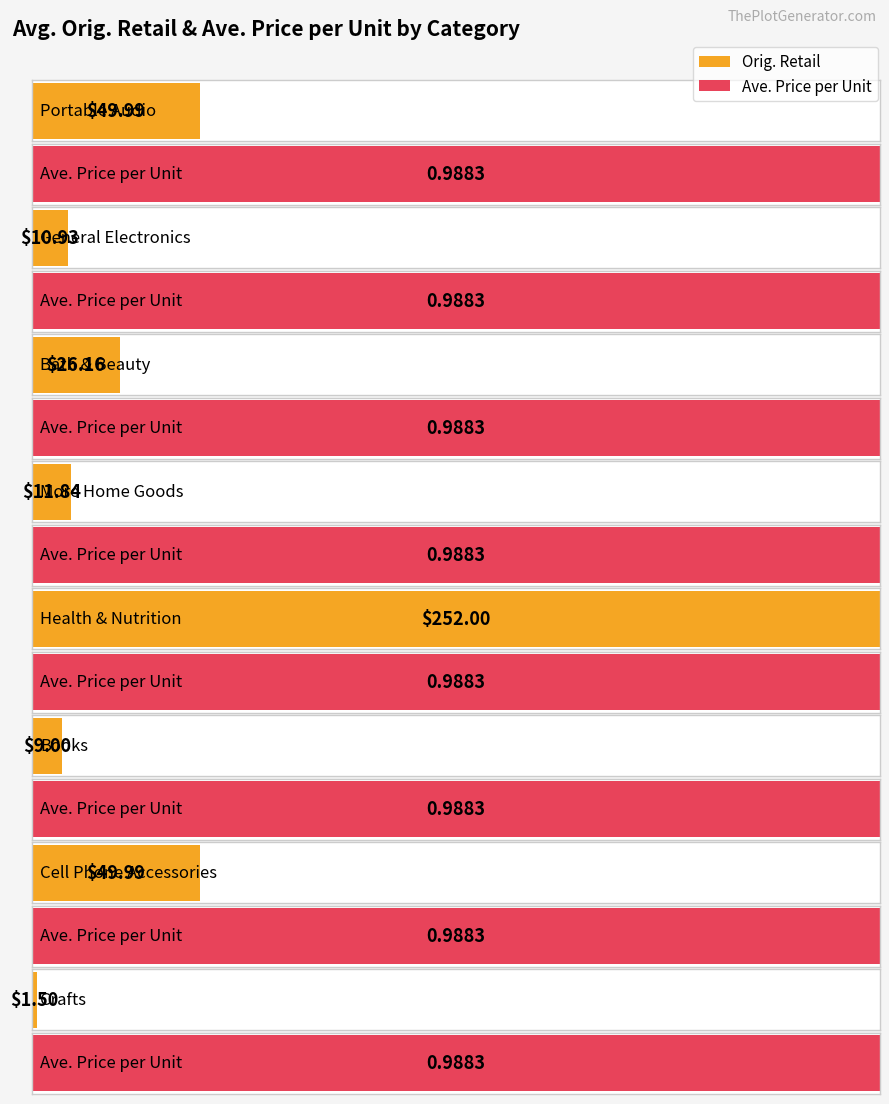

What is the difference between the highest and lowest values at Crafts?

0.5